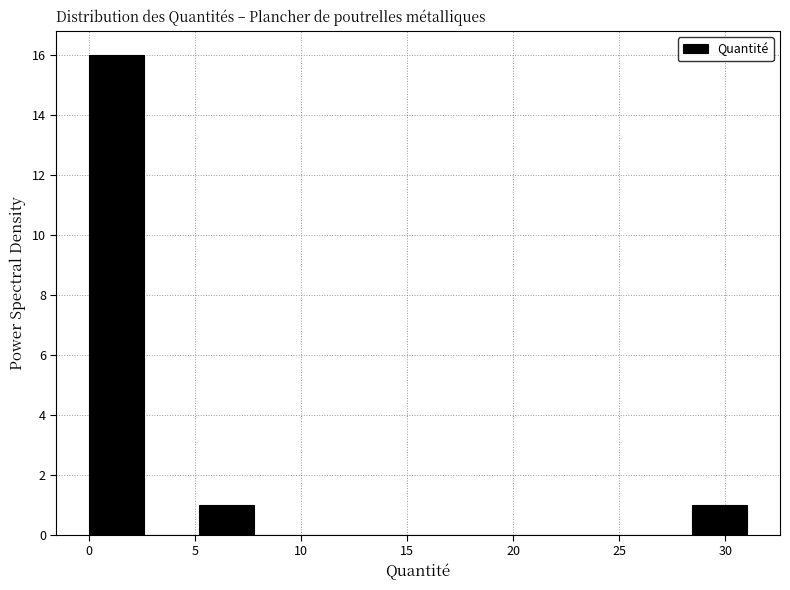

What is the height of the bar covering 0.0 to 2.5 on the x-axis? Neither the bar edges nor the heights are printed on the chart, so give them approximately, as read against the axes.

16